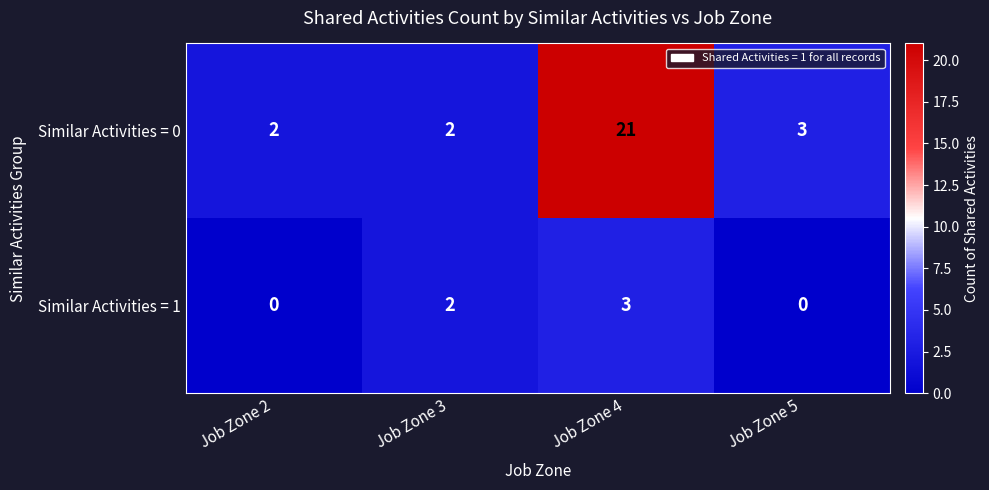

Which series has the widest spread of values?

Similar Activities = 0